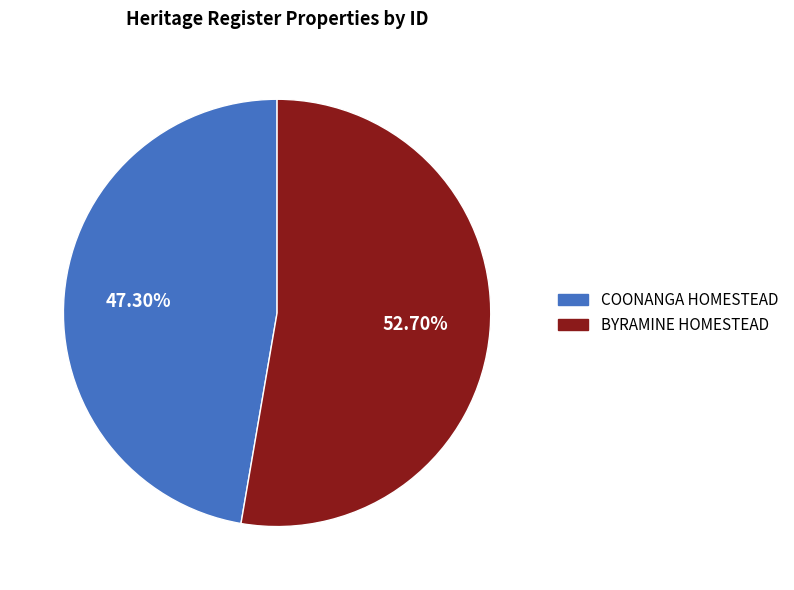

True or false: BYRAMINE HOMESTEAD accounts for 64% of the total.

False